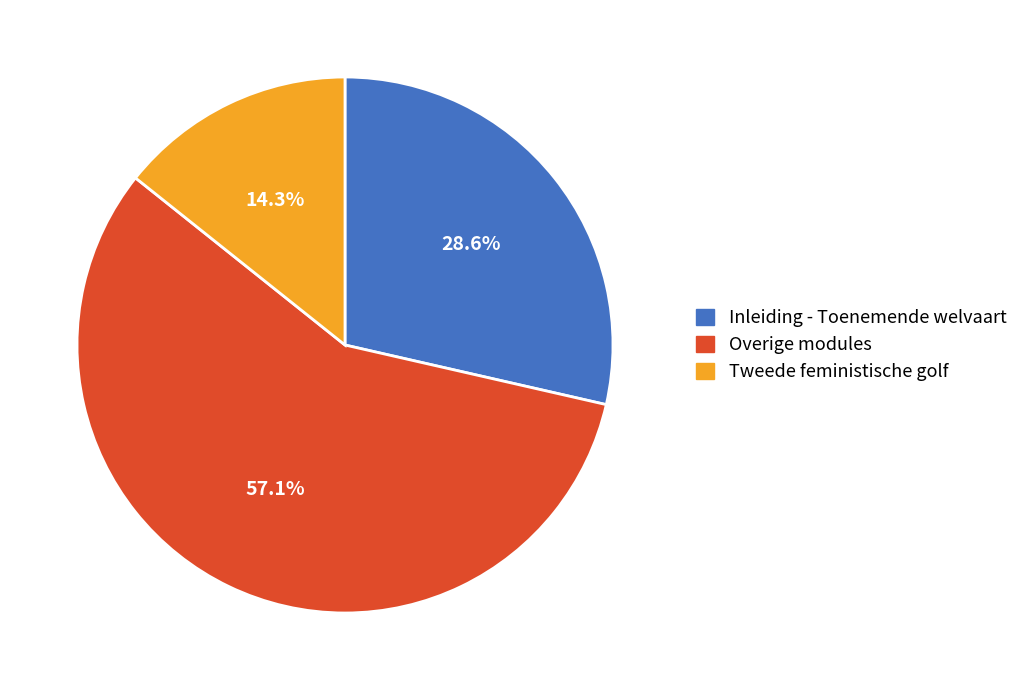

Count the number of slices in the pie.

3